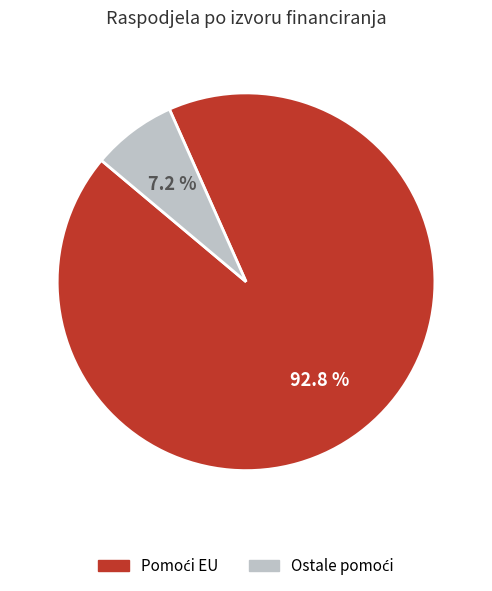

Is there any slice that represents more than half of the pie?

Yes